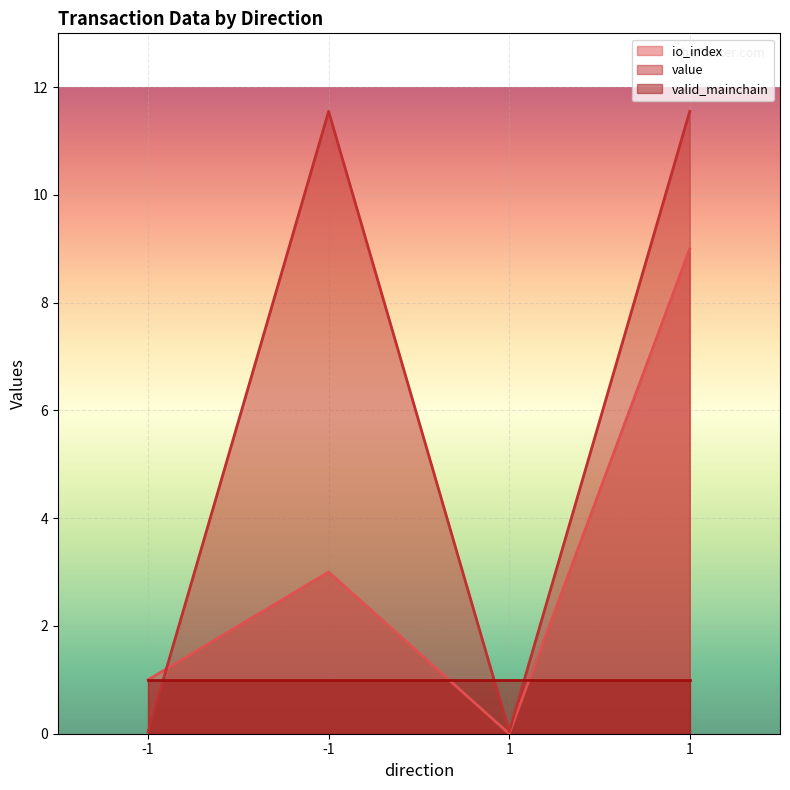

How many interior local peaks does the io_index series have?

1